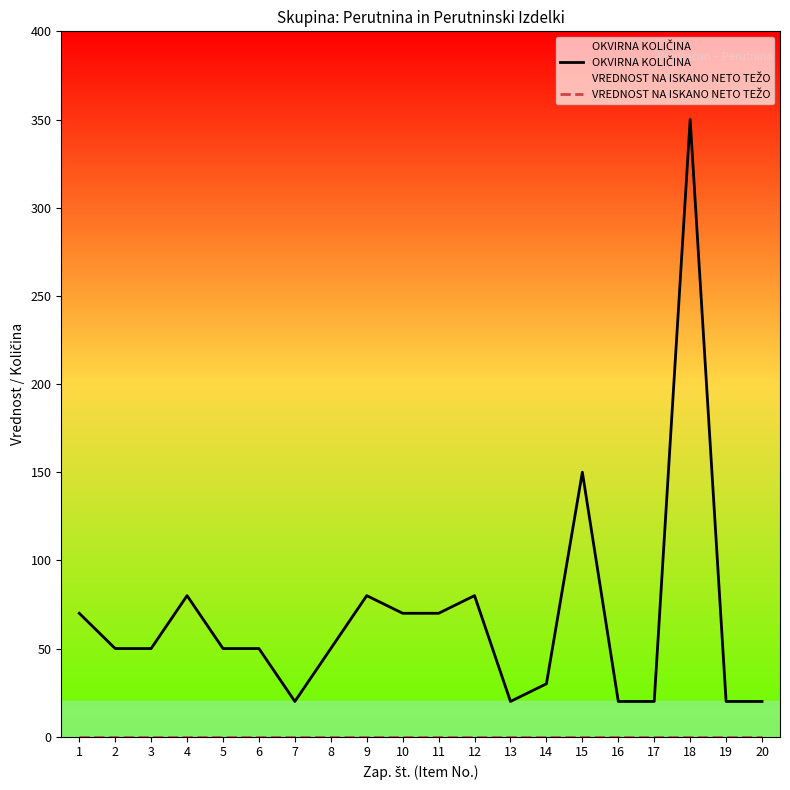

At which category does OKVIRNA KOLIČINA reach its first local peak?

4